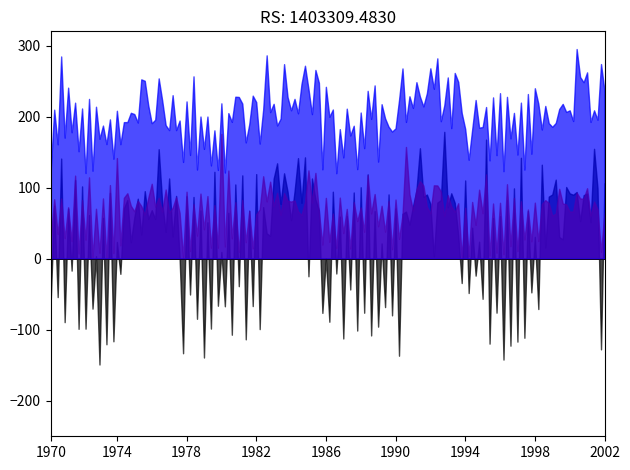

Which series has the largest range (max minus min)?

MOV.